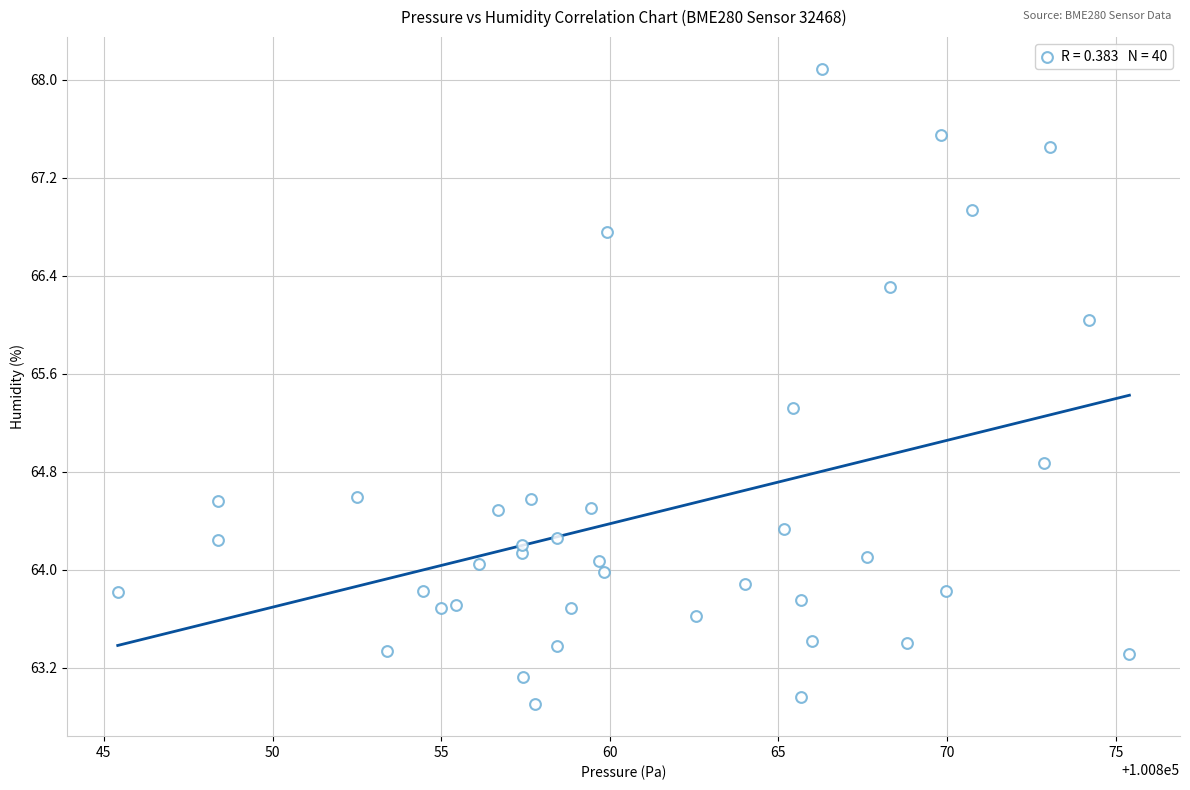

What Y value in the scatter plot is closest to 65?

64.9